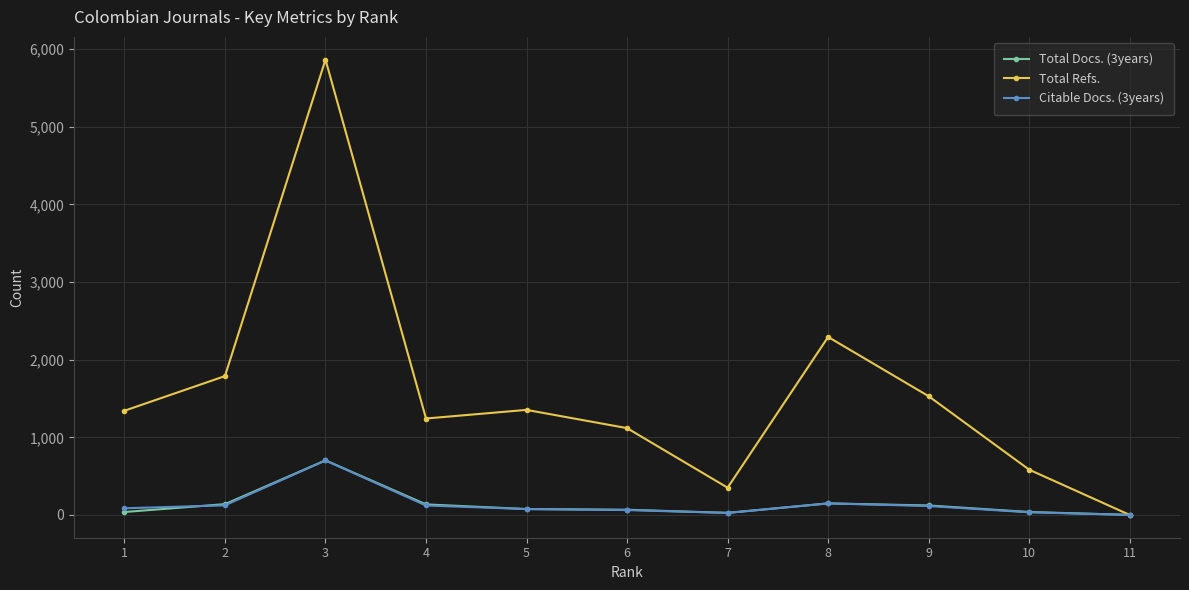

What is the value of the Total Docs. (3years) point at the 6th from the left?

67